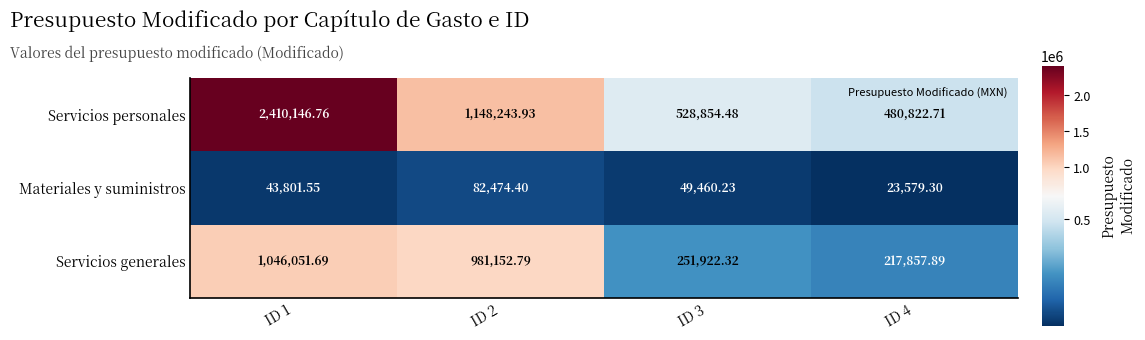

Rank the series by their maximum value, from lowest to highest.

Materiales y suministros, Servicios generales, Servicios personales